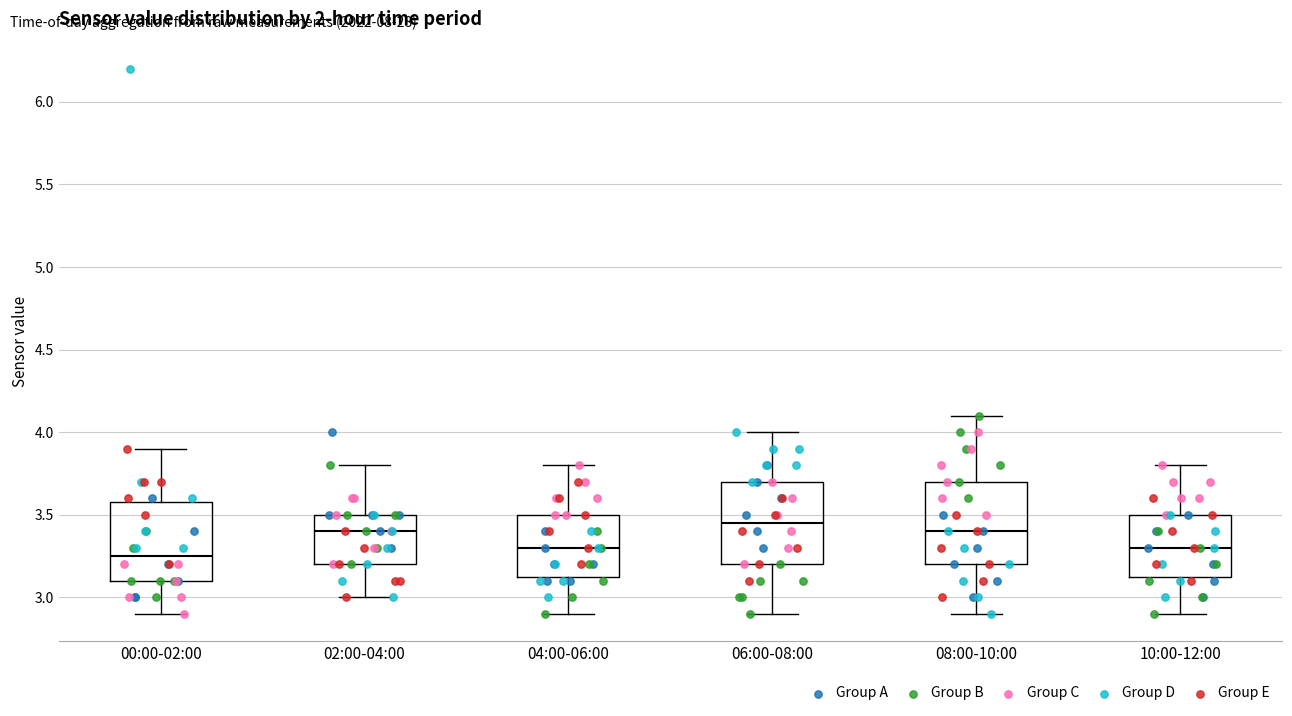

Where is the upper edge of the box for 10:00-12:00 on the y-axis? The values are not printed on the chart, so give them approximately, as read against the axis.

3.50